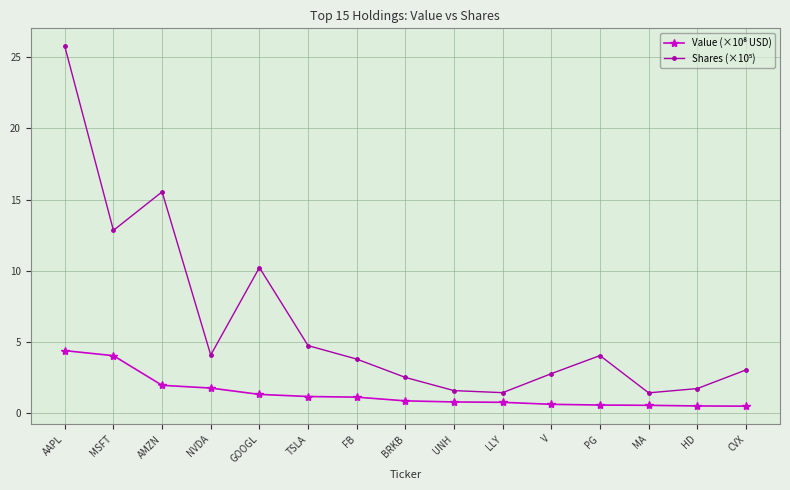

At which category is the sum across all series the highest?

AAPL